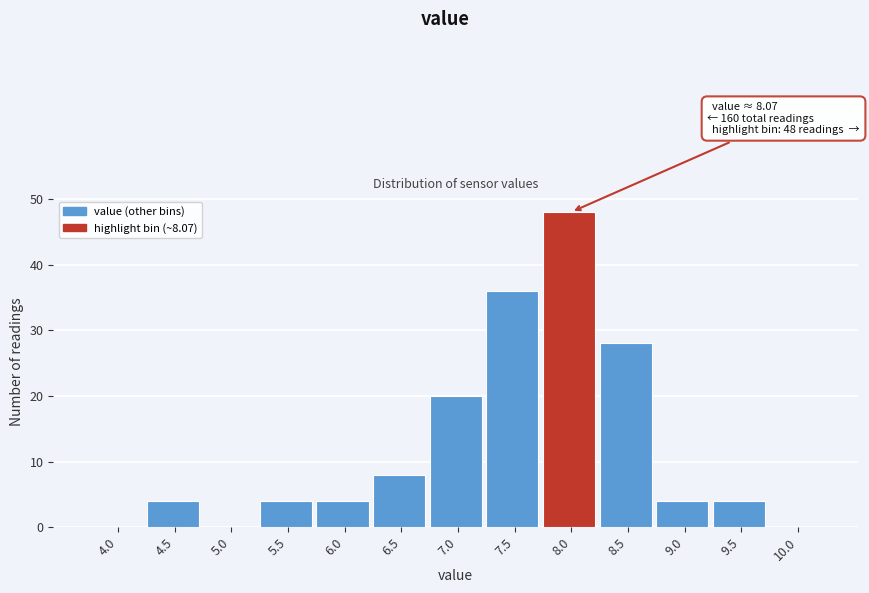

Reading right to left, extract all data points from this chart.

10.0=0	9.5=4	9.0=4	8.5=28	8.0=48	7.5=36	7.0=20	6.5=8	6.0=4	5.5=4	5.0=0	4.5=4	4.0=0